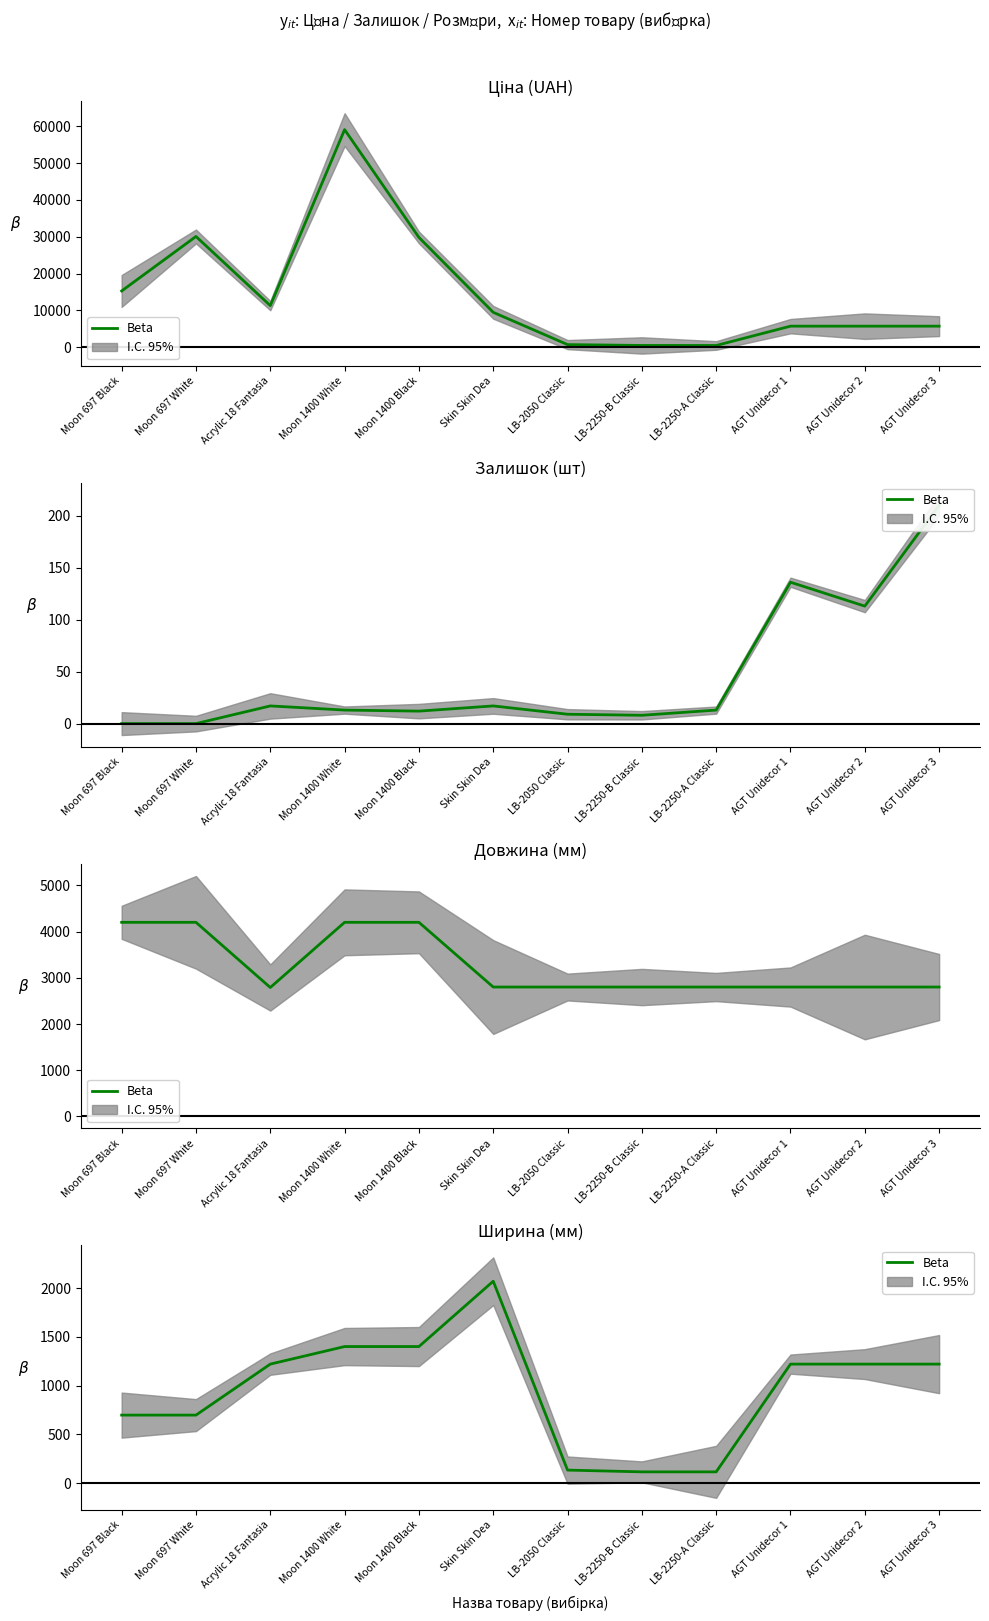

Where is the first local maximum?

Skin Skin Dea